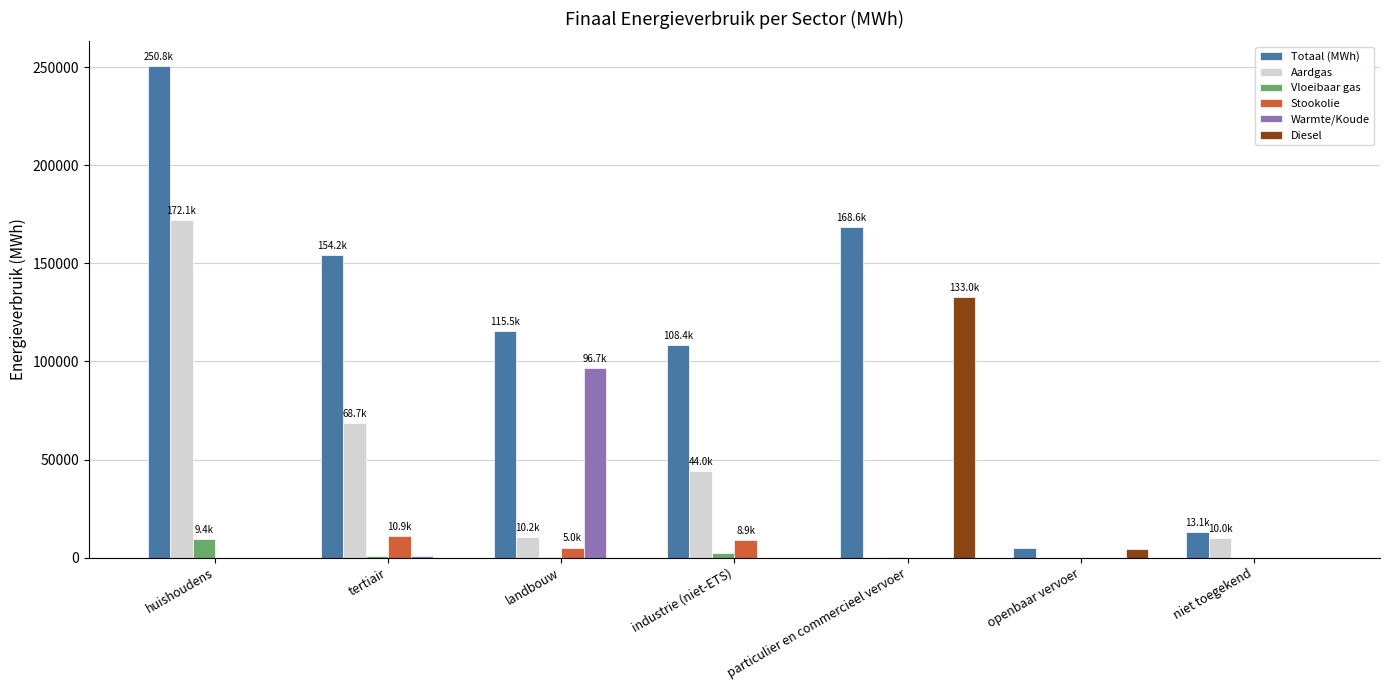

Which series has the largest total across all categories?

Totaal (MWh)